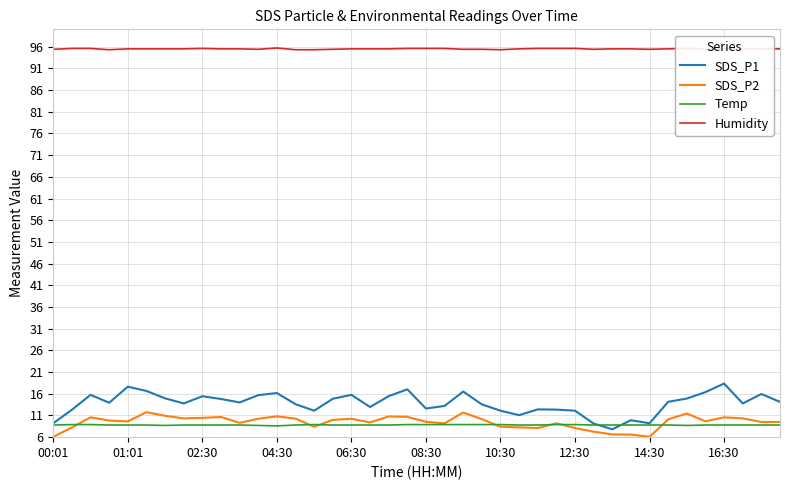

Does the chart have visible grid lines?

Yes